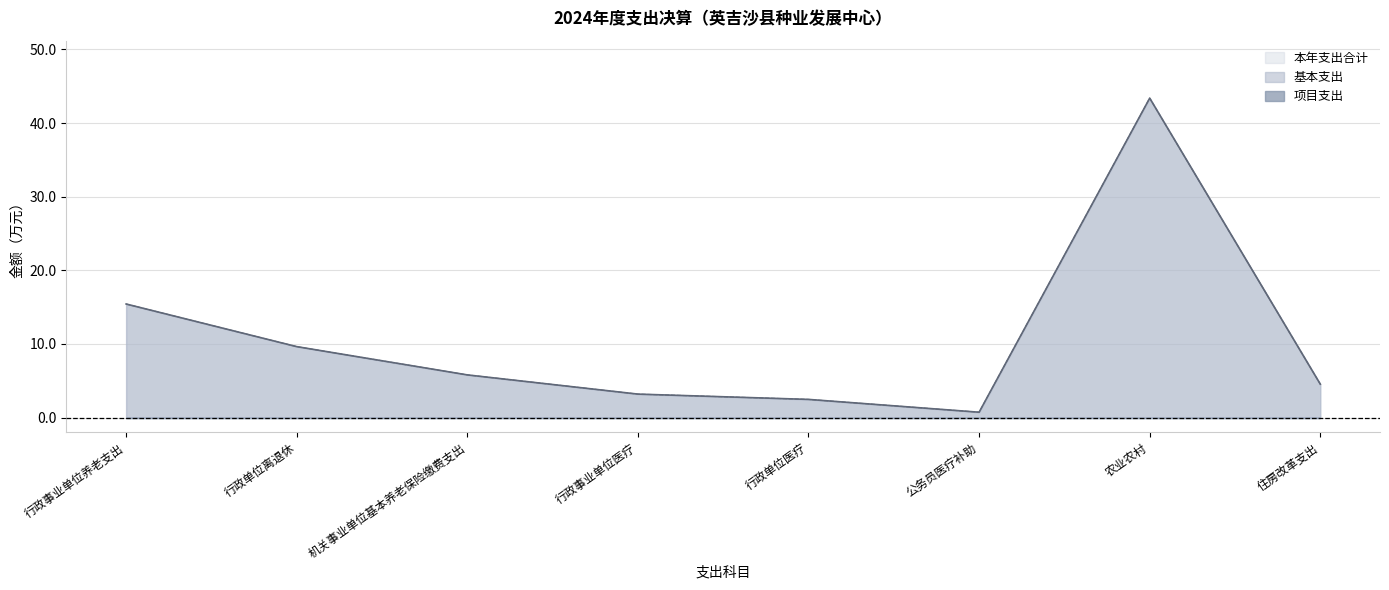

Rank the series by their maximum value, from lowest to highest.

本年支出合计, 基本支出